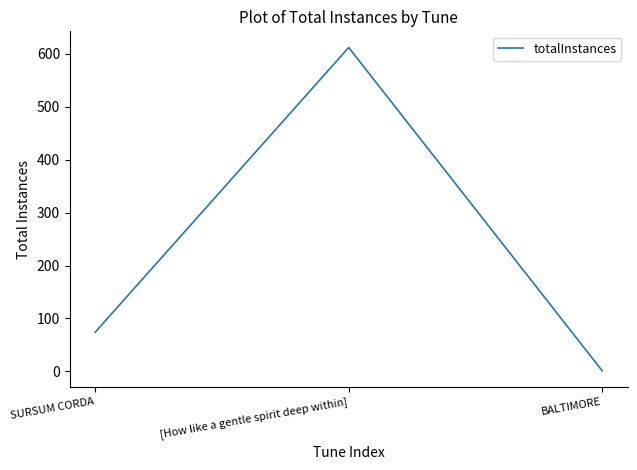

The chart shows a value of 403 at [How like a gentle spirit deep within]. True or false?

False